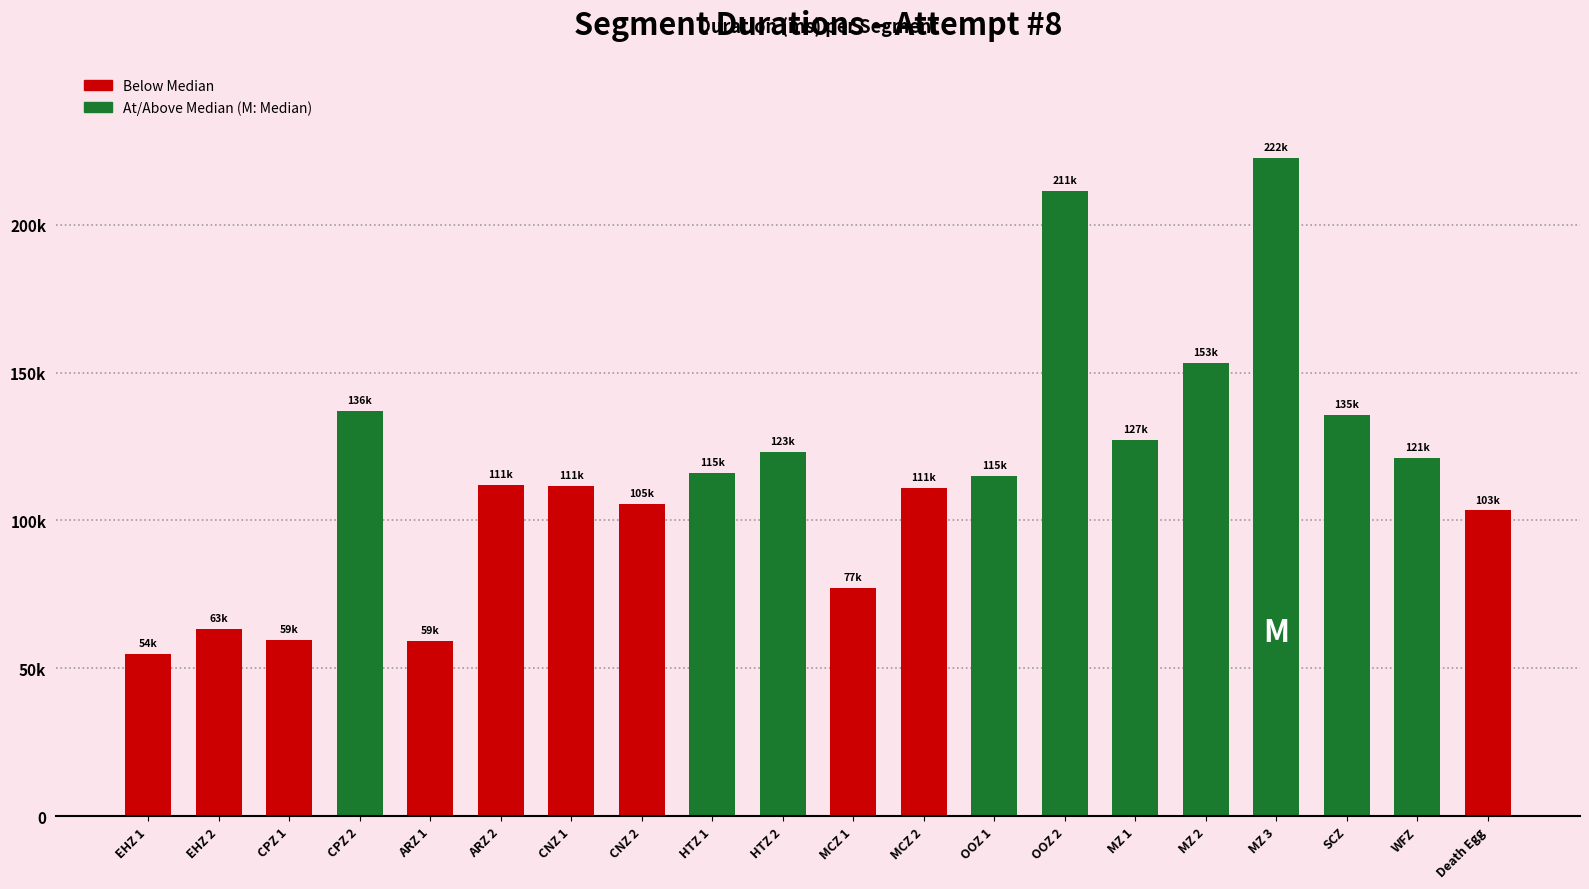

What is the greatest value displayed?

222634